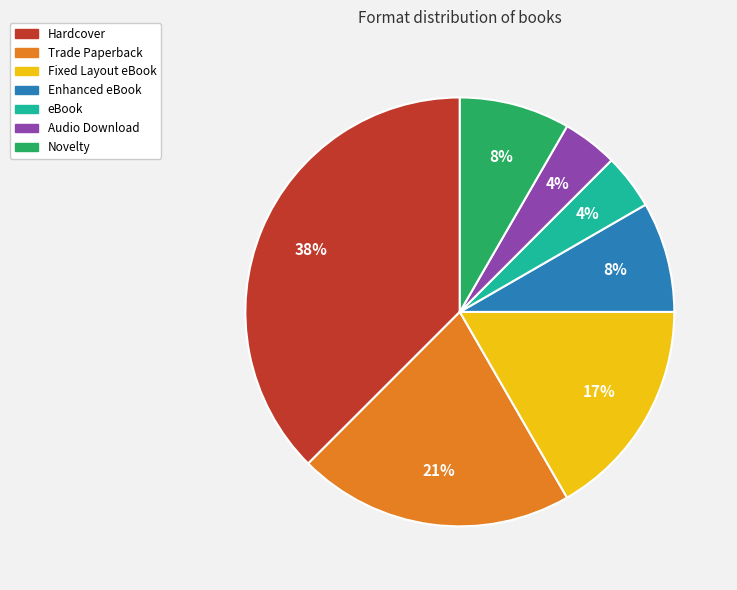

How many slices are in this pie chart?

7